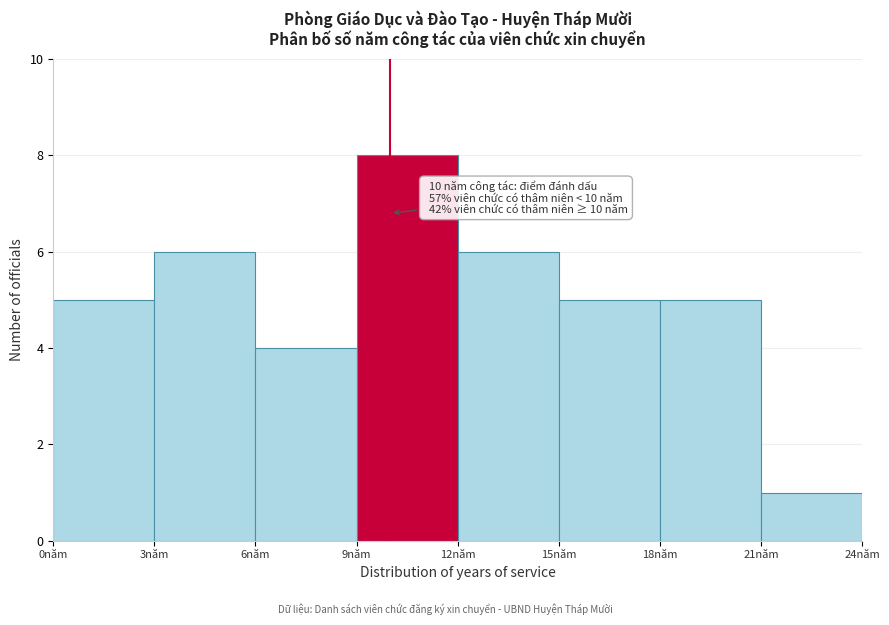

Over which range of the x-axis is the bar tallest?

9 to 12